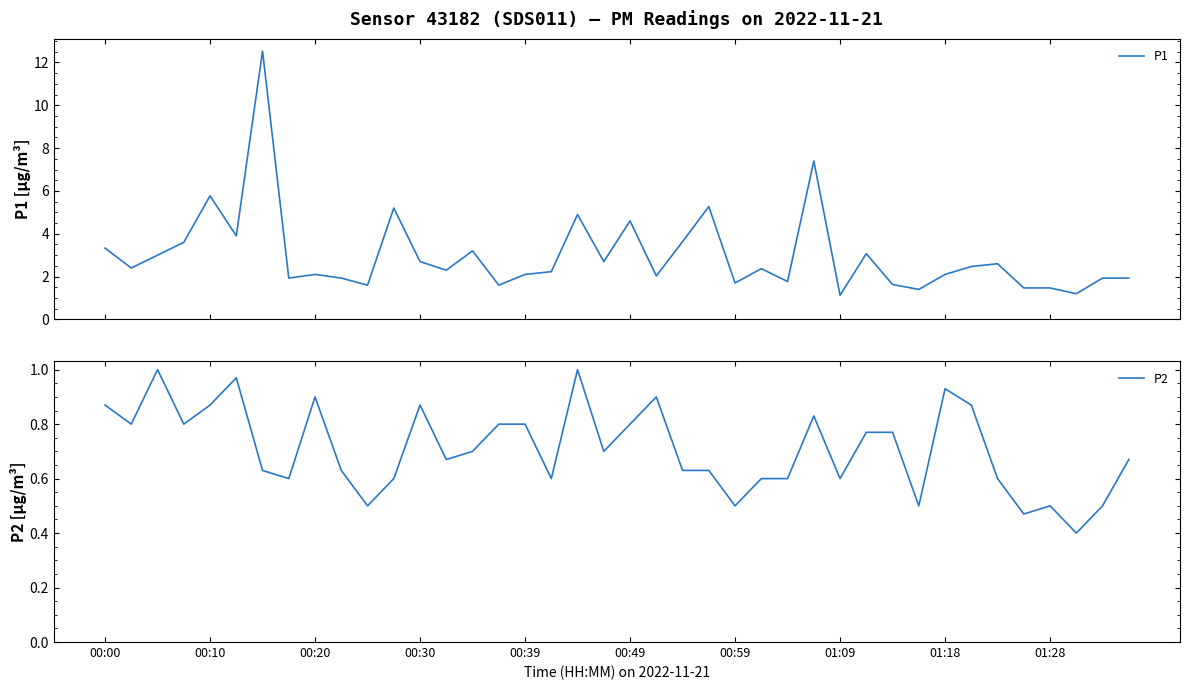

Which has a higher value, 31 or 13?

13